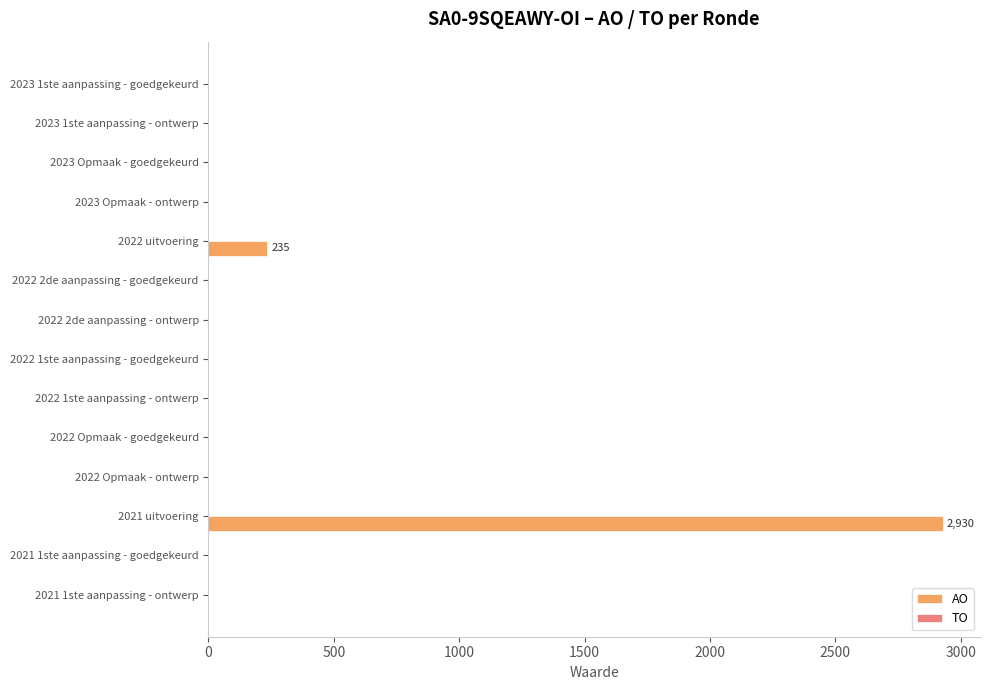

The value at 2022 1ste aanpassing - ontwerp is -1217. True or false?

False